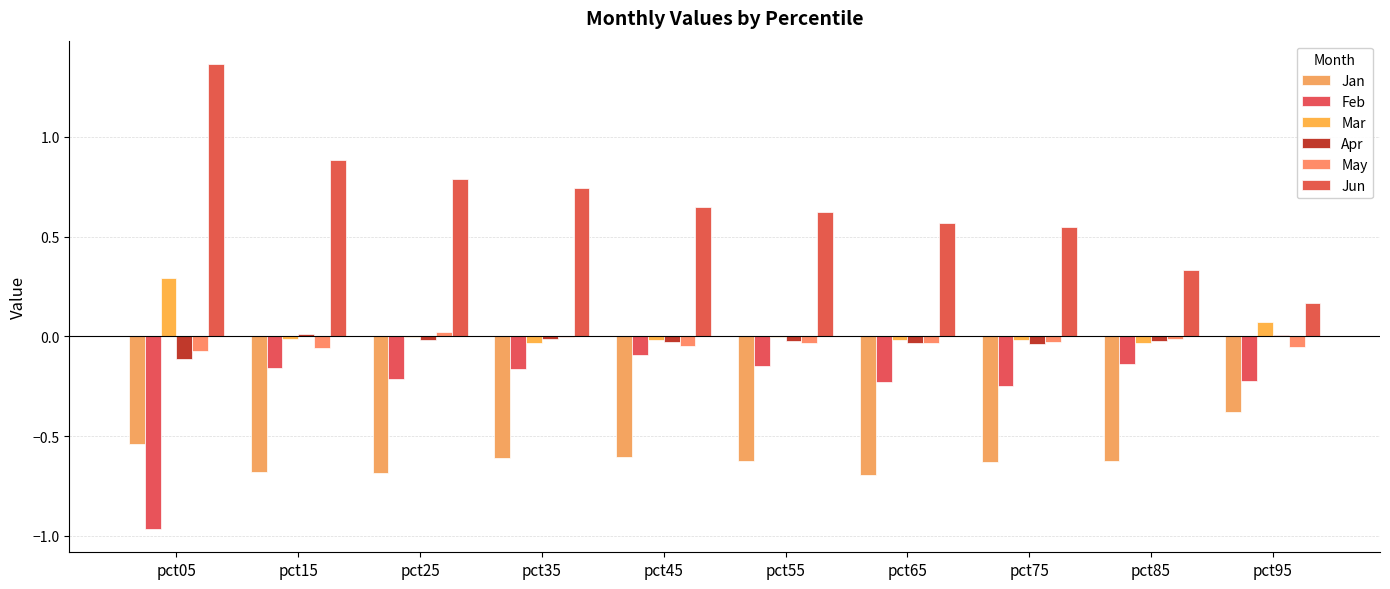

Rank the categories by Apr value from lowest to highest.

pct05, pct75, pct65, pct45, pct85, pct55, pct25, pct35, pct95, pct15